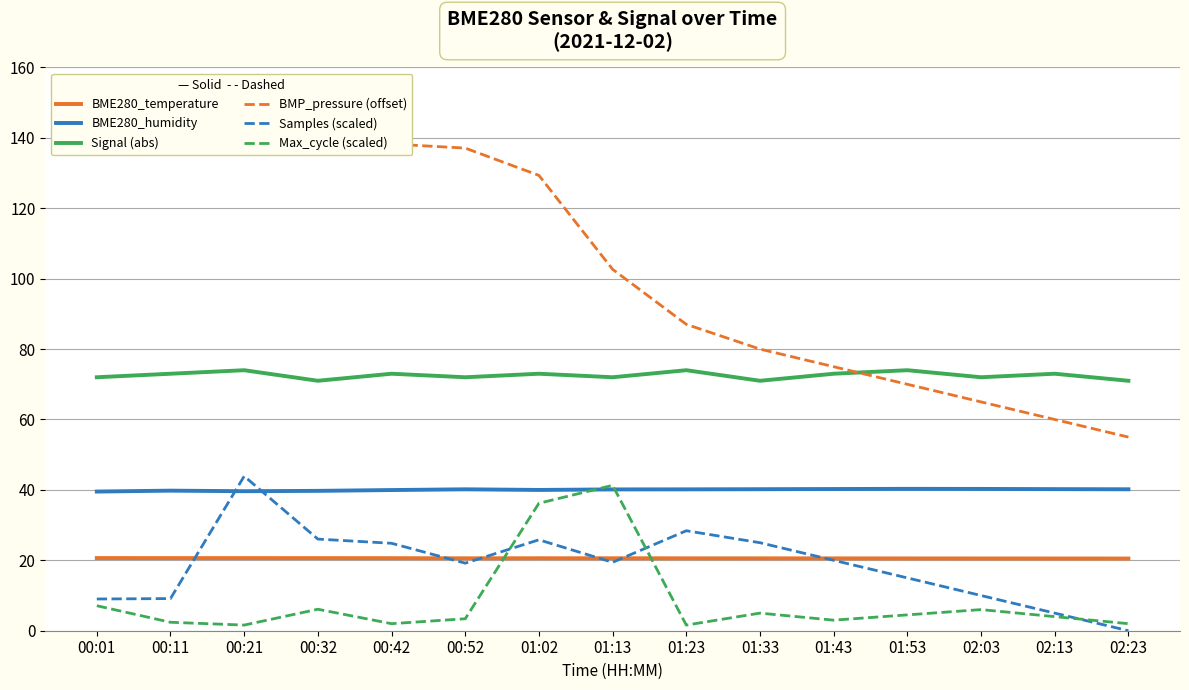

What position from the left is 02:13?

14